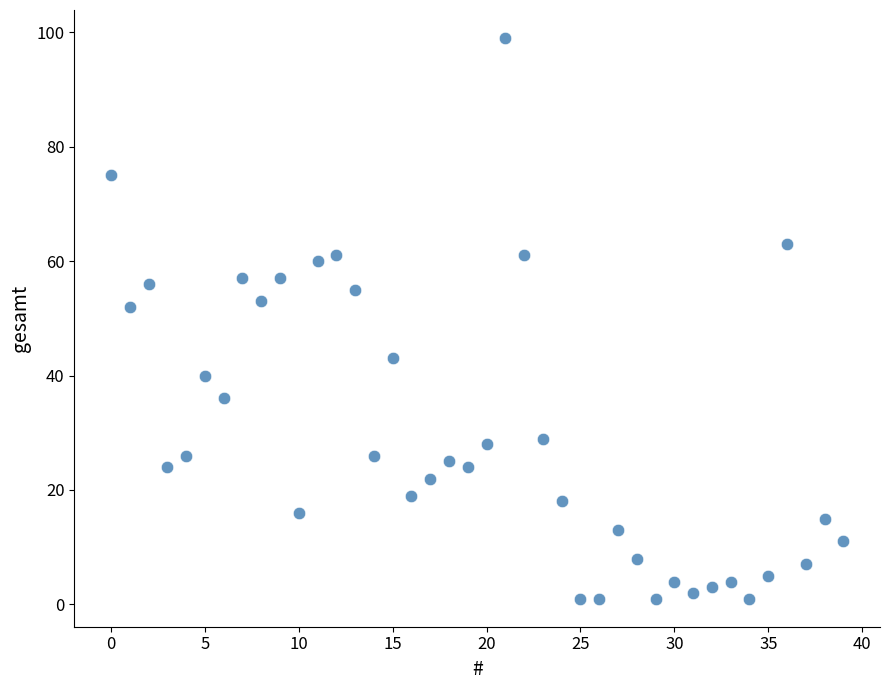

What is the range of Y values (max minus min)?

98